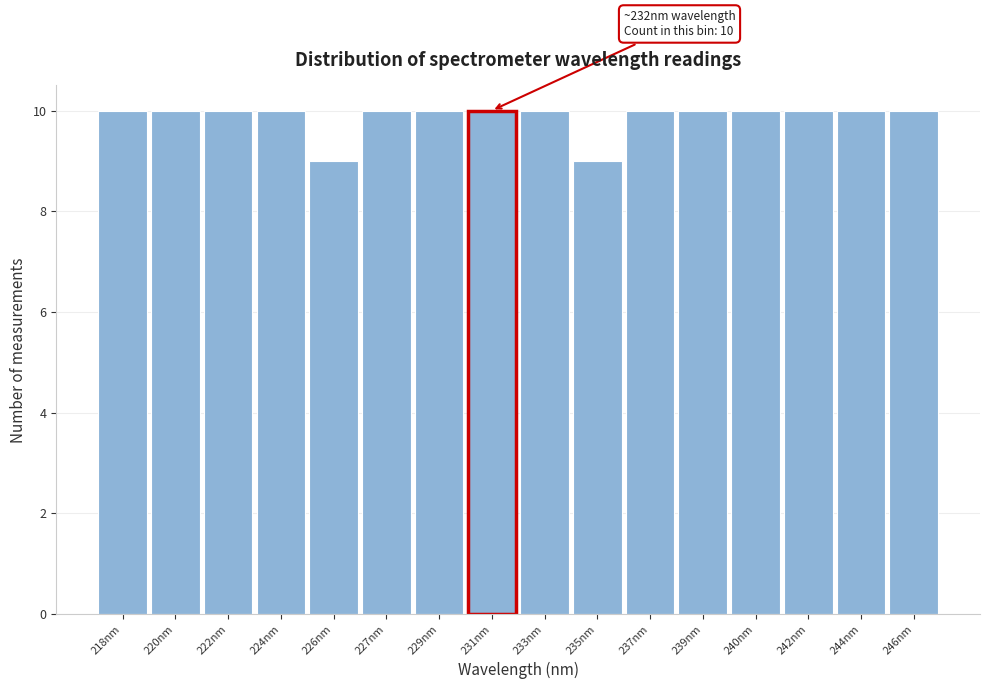

Reading left to right, extract all data points from this chart.

10	10	10	10	9	10	10	10	10	9	10	10	10	10	10	10